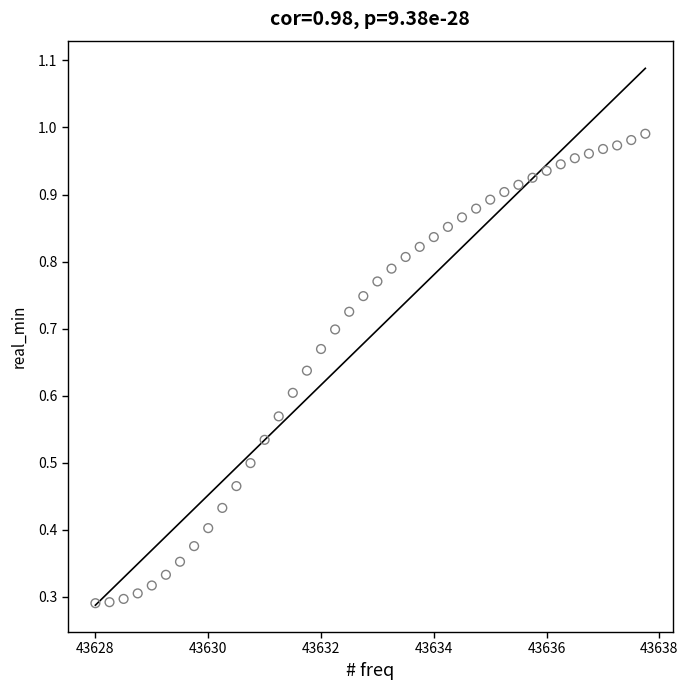

What is the range of X values (max minus min)?

9.8